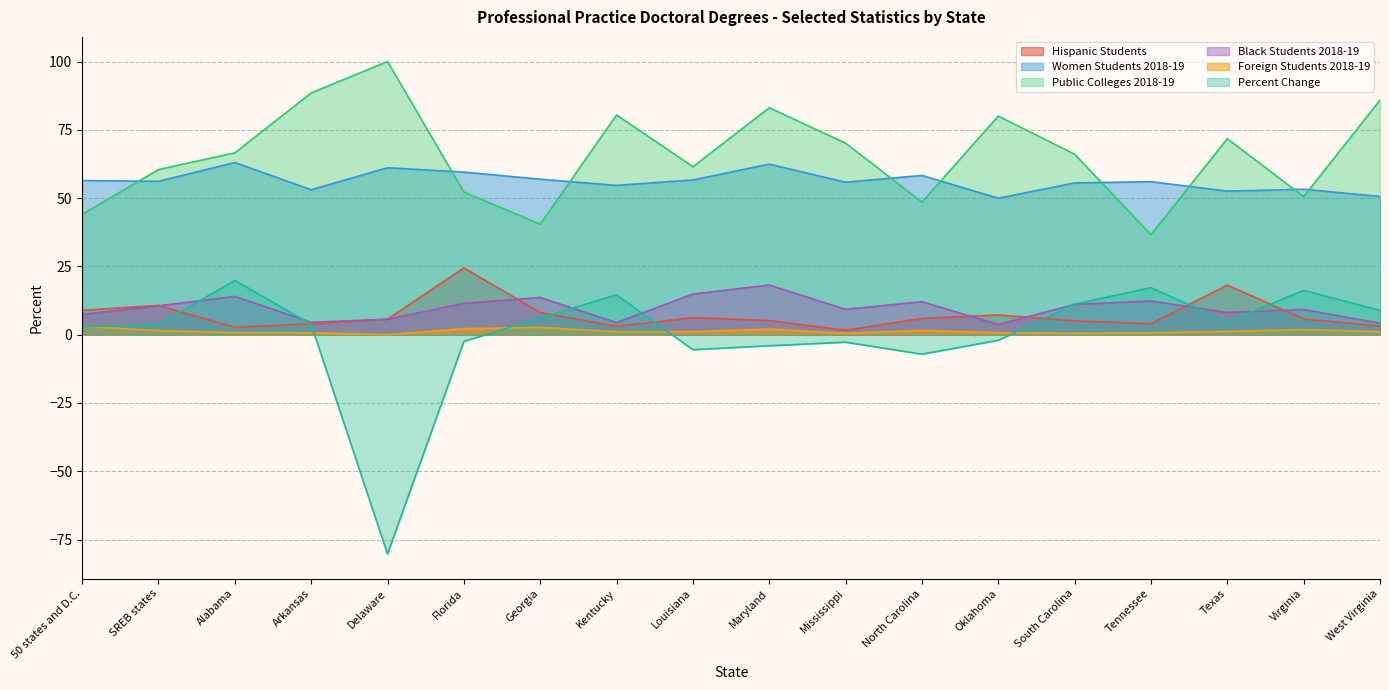

What is the sum of the Foreign Students 2018-19 values at Florida and Tennessee?

2.9